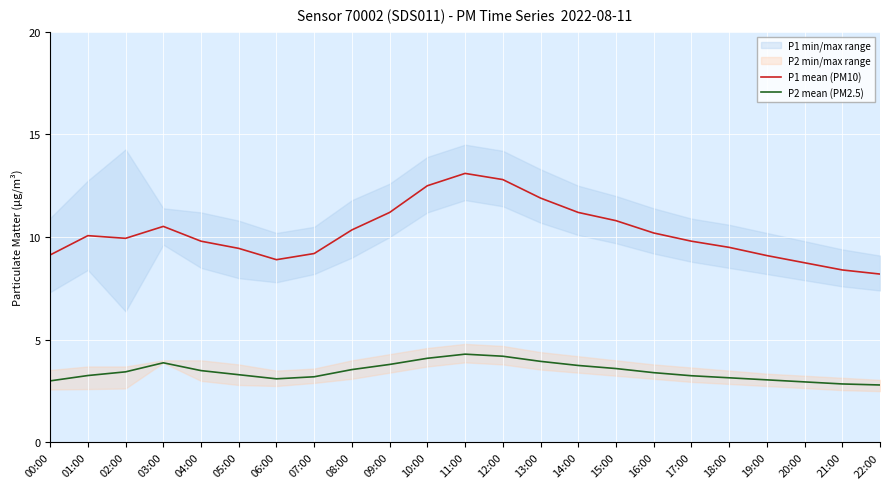

What is the spread (max minus min) of values at 12:00?

8.6